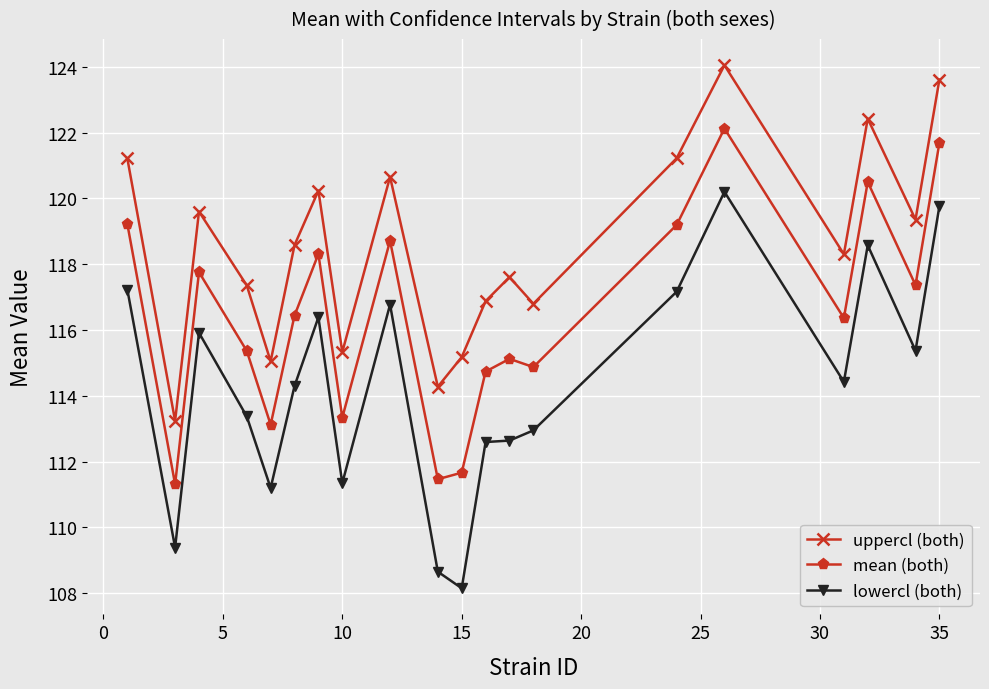

Which series has the largest range (max minus min)?

lowercl (both)